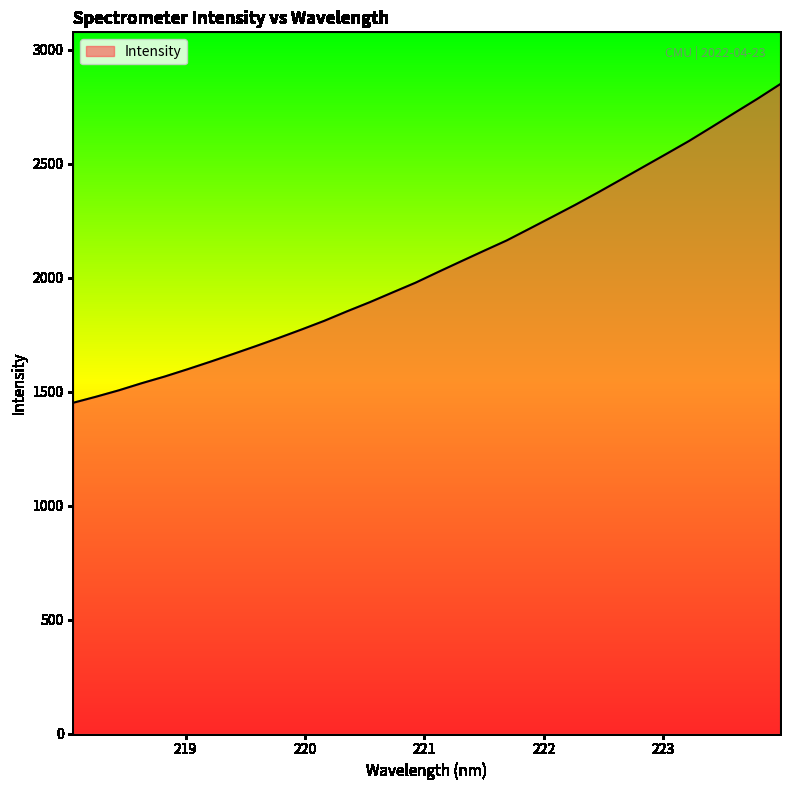

Reading left to right, what are all the values shown in this chart?

1451.4	1478.0	1506.1	1537.3	1566.4	1598.2	1631.3	1665.2	1699.9	1735.7	1772.7	1810.9	1852.7	1892.9	1935.7	1978.1	2025.5	2072.0	2118.0	2163.5	2215.1	2267.0	2319.3	2373.8	2429.9	2486.4	2542.8	2599.8	2661.1	2723.2	2784.6	2849.0